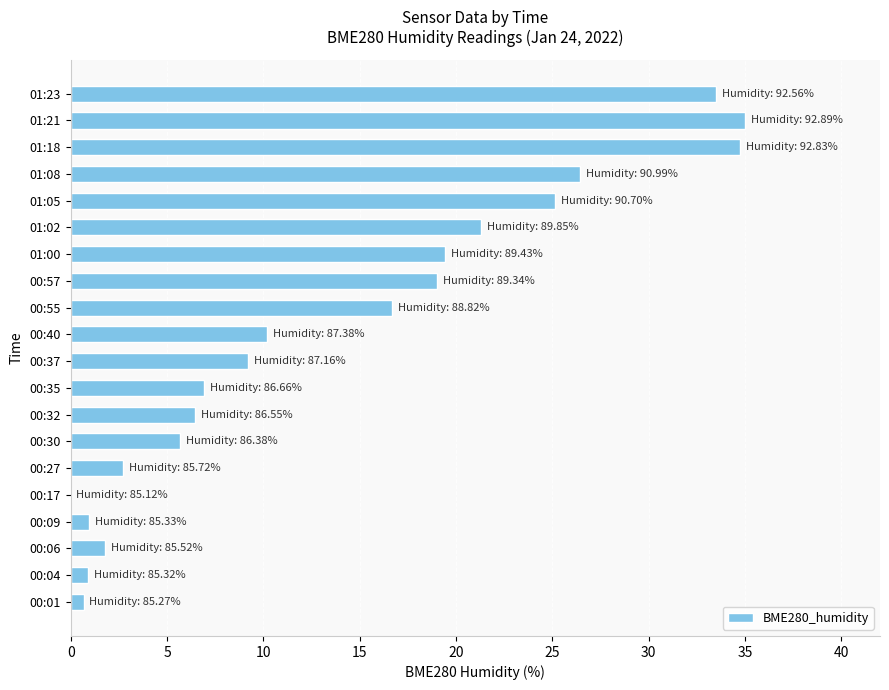

What is the sum of all values?

276.7